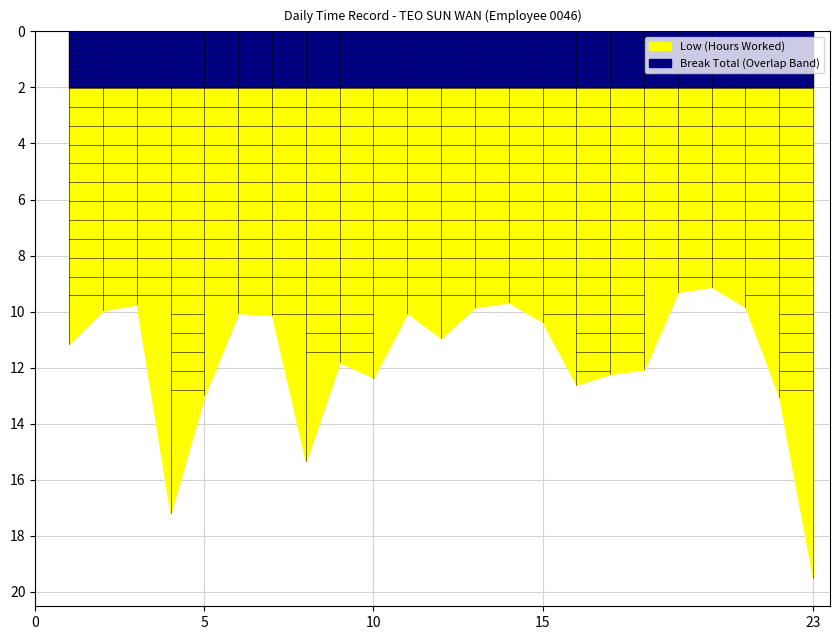

True or false: Low (Hours Worked) and Break Total cross at least once.

False